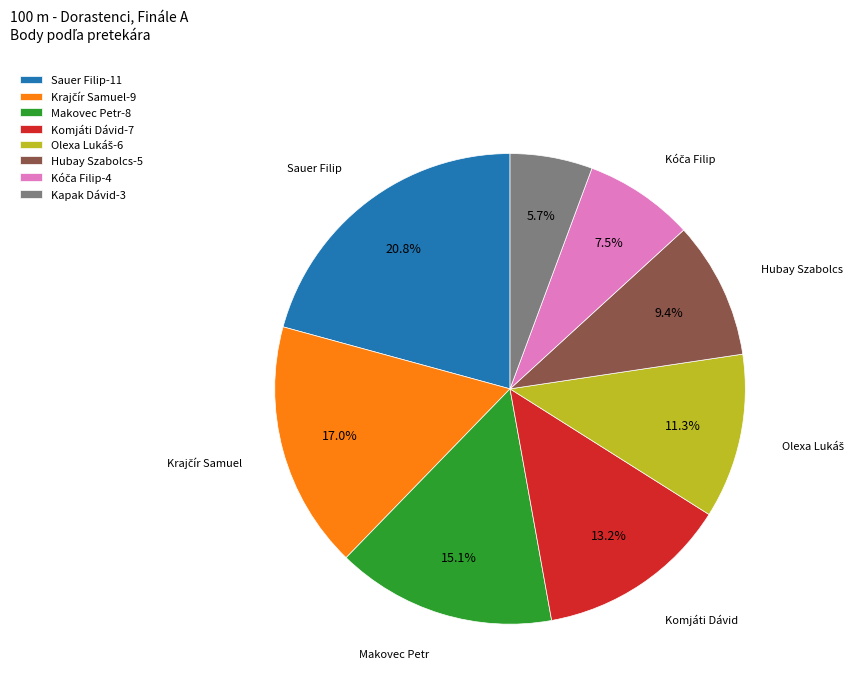

Is it true that Komjáti Dávid is 13% of the pie?

True